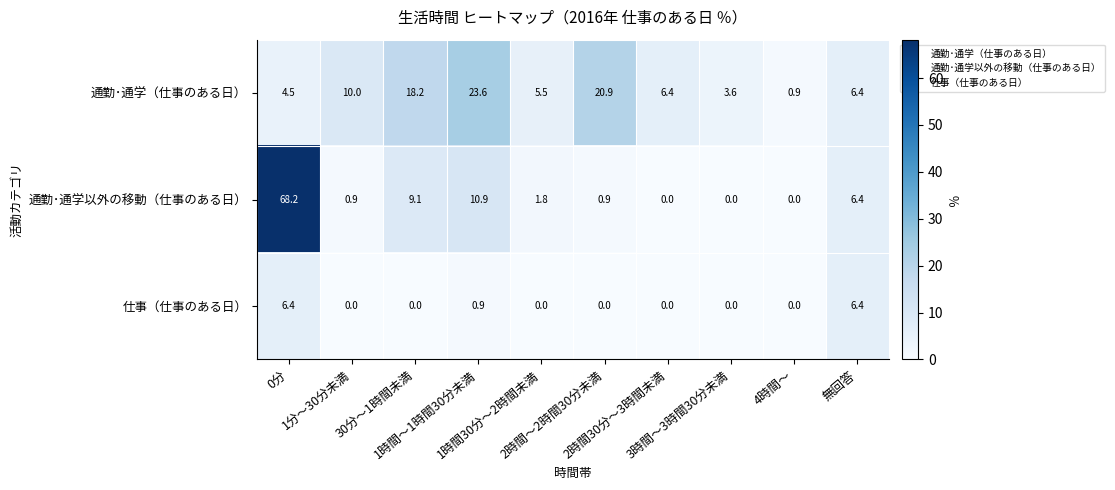

Which series changed the most between 2時間30分～3時間未満 and 4時間～?

通勤･通学（仕事のある日）